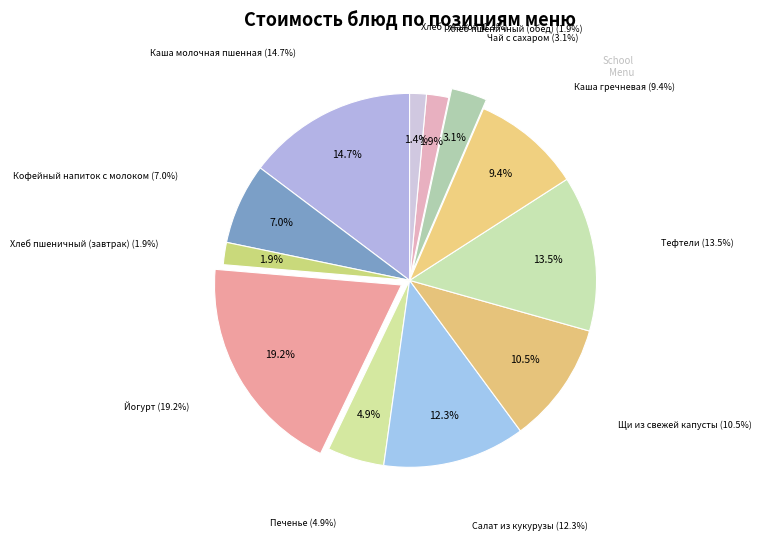

True or false: Щи из свежей капусты accounts for 1% of the total.

False